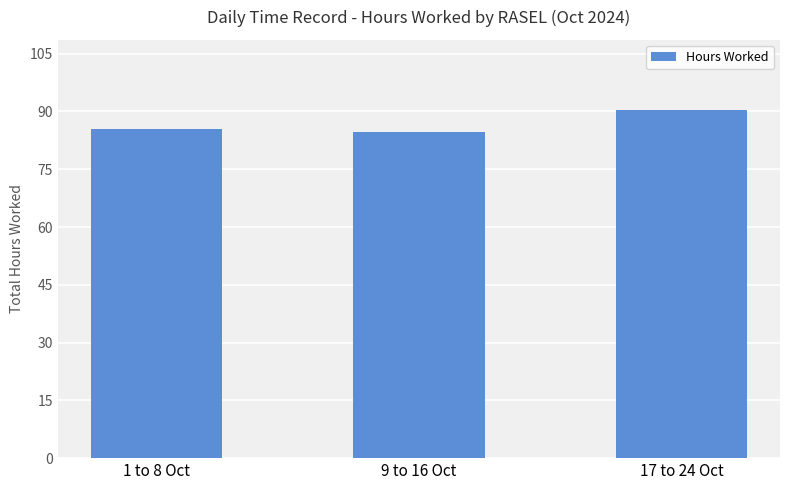

Reading right to left, transcribe all the data shown in this chart.

90.5	84.7	85.5